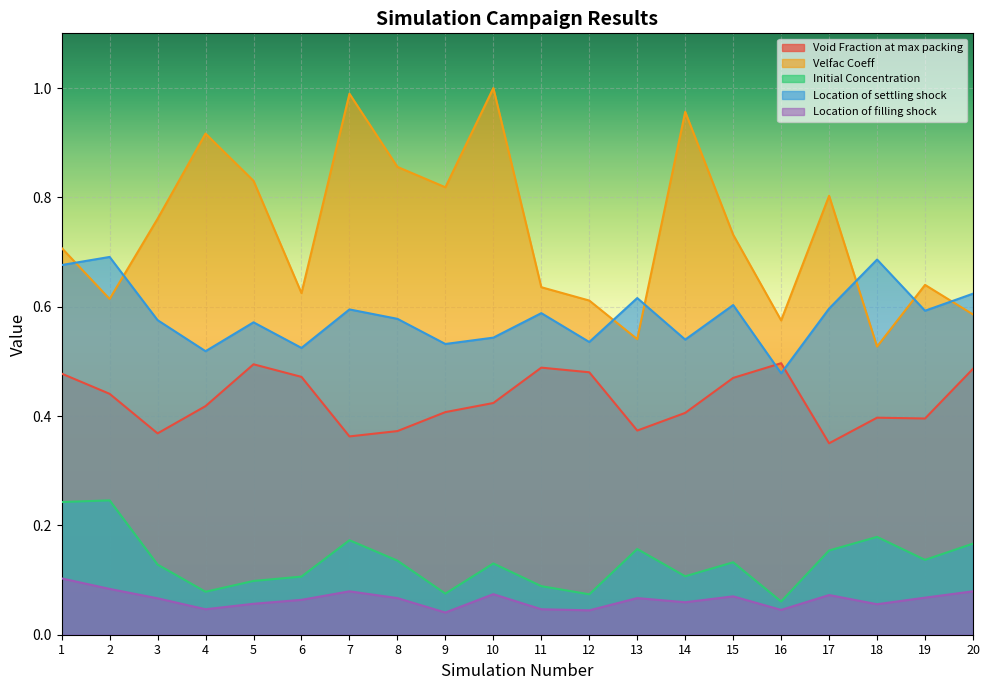

True or false: Void Fraction at max packing has a value of 0.3 at 11.

False